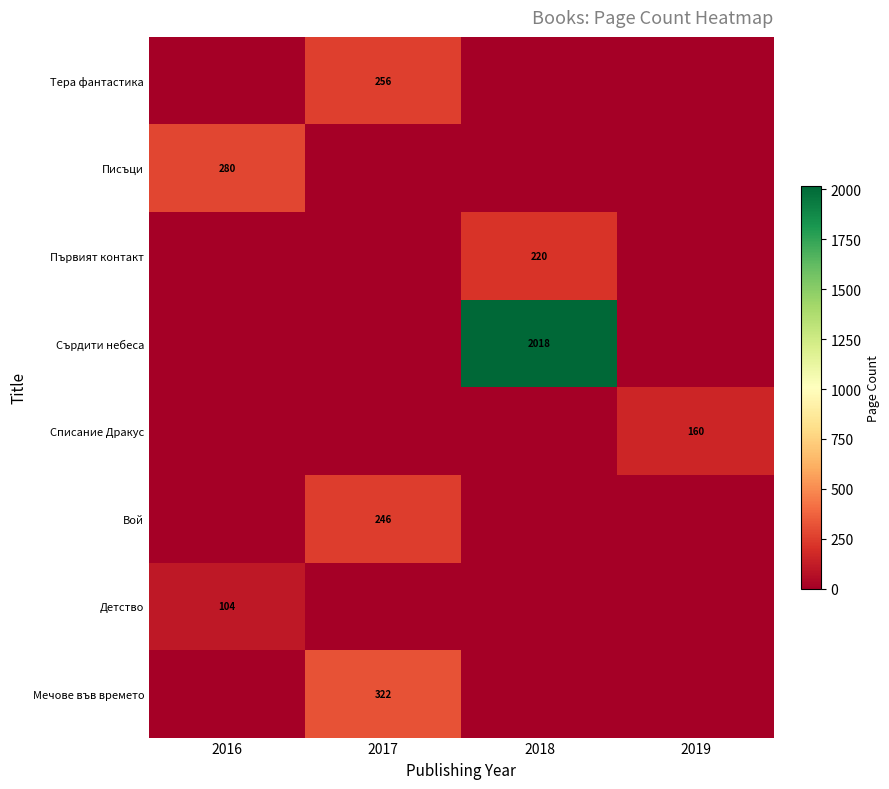

Which has a higher value, 2017 or 2019?

2017